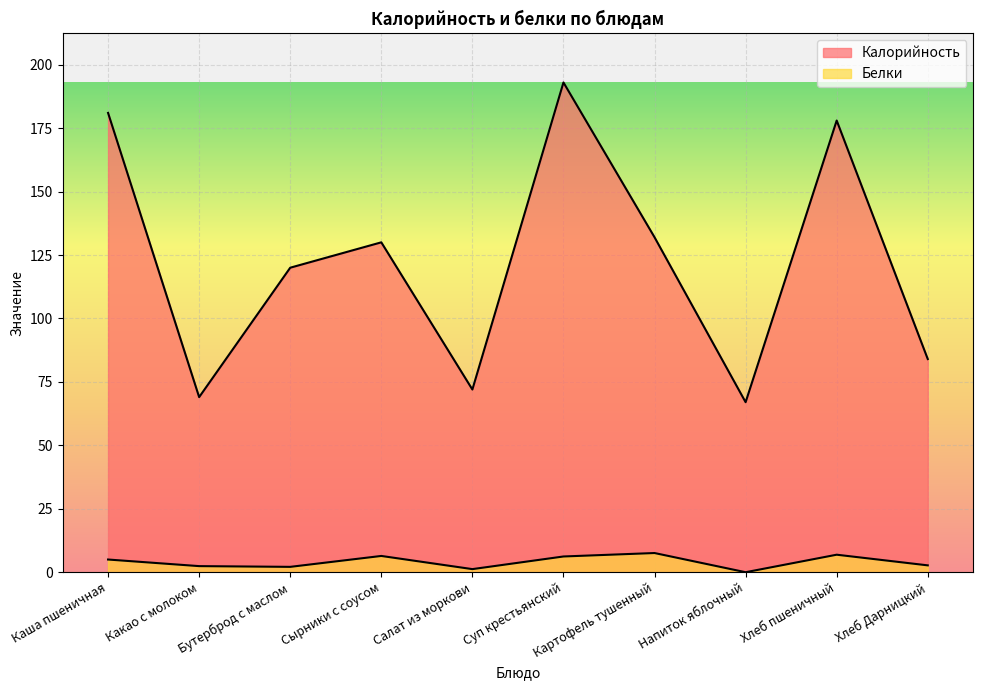

The value of Калорийность at Суп крестьянский is 281.6. True or false?

False